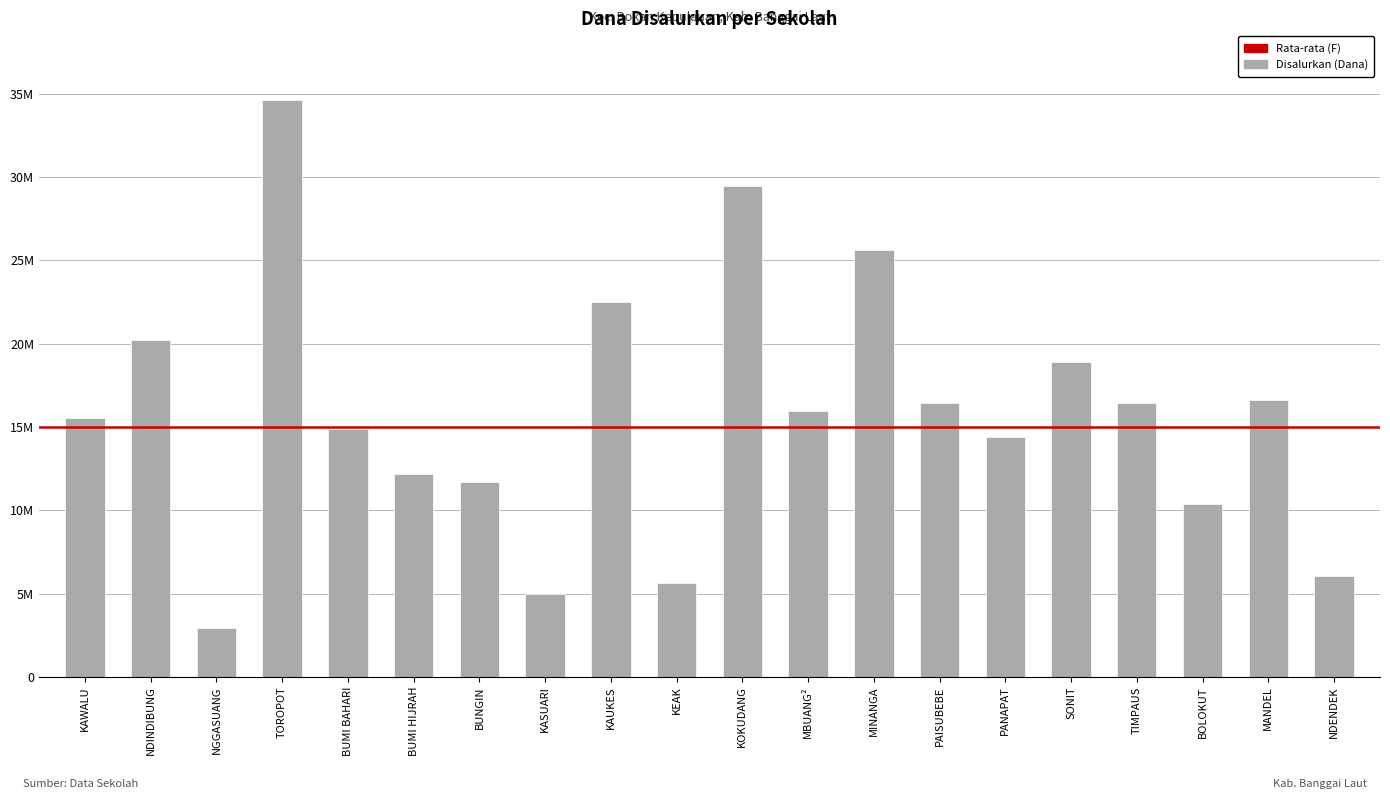

Rank the categories by value from highest to lowest.

TOROPOT, KOKUDANG, MINANGA, KAUKES, NDINDIBUNG, SONIT, MANDEL, PAISUBEBE, TIMPAUS, MBUANG², KAWALU, BUMI BAHARI, PANAPAT, BUMI HIJRAH, BUNGIN, BOLOKUT, NDENDEK, KEAK, KASUARI, NGGASUANG